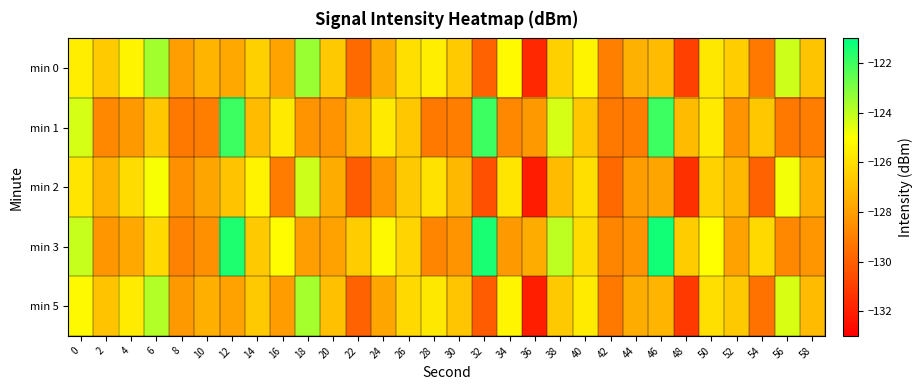

Reading right to left, list all the values displayed in this chart.

min 0: 58=-126.8	56=-124.2	54=-129.2	52=-126.5	50=-125.7	48=-130.9	46=-127.1	44=-127.4	42=-129.0	40=-125.3	38=-126.5	36=-131.7	34=-125.1	32=-129.9	30=-126.6	28=-125.5	26=-126.0	24=-127.6	22=-129.6	20=-126.7	18=-123.4	16=-127.9	14=-126.5	12=-127.7	10=-127.3	8=-128.0	6=-123.5	4=-125.3	2=-126.7	0=-125.5
min 1: 58=-129.0	56=-129.2	54=-126.8	52=-128.4	50=-125.7	48=-127.1	46=-122.0	44=-129.0	42=-129.2	40=-126.8	38=-124.3	36=-128.2	34=-128.7	32=-122.0	30=-129.0	28=-129.2	26=-126.8	24=-125.7	22=-127.1	20=-128.4	18=-128.4	16=-125.7	14=-127.1	12=-122.0	10=-129.0	8=-129.2	6=-126.8	4=-128.2	2=-128.7	0=-124.3
min 2: 58=-127.5	56=-124.8	54=-129.9	52=-127.2	50=-126.4	48=-131.5	46=-127.8	44=-128.1	42=-129.7	40=-126.0	38=-127.1	36=-132.1	34=-125.8	32=-130.5	30=-127.2	28=-125.9	26=-126.7	24=-128.3	22=-130.1	20=-127.6	18=-124.2	16=-129.1	14=-125.4	12=-126.9	10=-127.8	8=-128.5	6=-124.9	4=-126.1	2=-127.3	0=-125.8
min 3: 58=-128.3	56=-128.7	54=-126.2	52=-127.9	50=-125.0	48=-126.6	46=-121.3	44=-128.4	42=-128.8	40=-126.1	38=-124.0	36=-127.6	34=-128.2	32=-121.4	30=-128.4	28=-128.8	26=-126.3	24=-125.2	22=-126.6	20=-127.9	18=-128.0	16=-125.1	14=-126.7	12=-121.5	10=-128.5	8=-128.9	6=-126.2	4=-127.7	2=-128.3	0=-124.1
min 5: 58=-127.1	56=-124.4	54=-129.4	52=-126.7	50=-126.0	48=-131.2	46=-127.3	44=-127.6	42=-129.2	40=-125.6	38=-126.7	36=-132.0	34=-125.3	32=-130.1	30=-126.8	28=-125.7	26=-126.2	24=-127.8	22=-129.9	20=-127.0	18=-123.6	16=-128.1	14=-126.7	12=-127.9	10=-127.5	8=-128.2	6=-123.8	4=-125.6	2=-126.9	0=-125.2